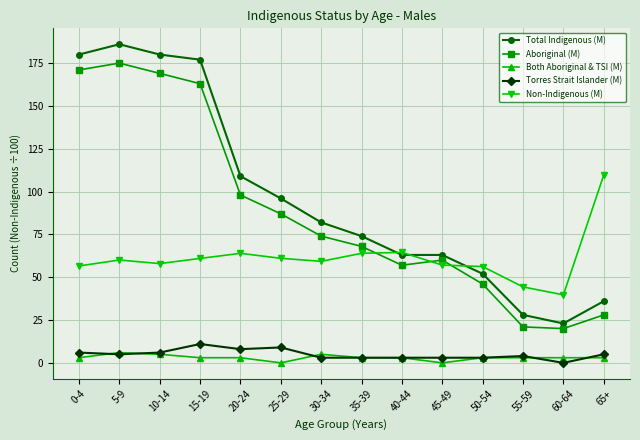

What are all the series names shown in the legend?

Total Indigenous (M), Aboriginal (M), Both Aboriginal & TSI (M), Torres Strait Islander (M), Non-Indigenous (M)